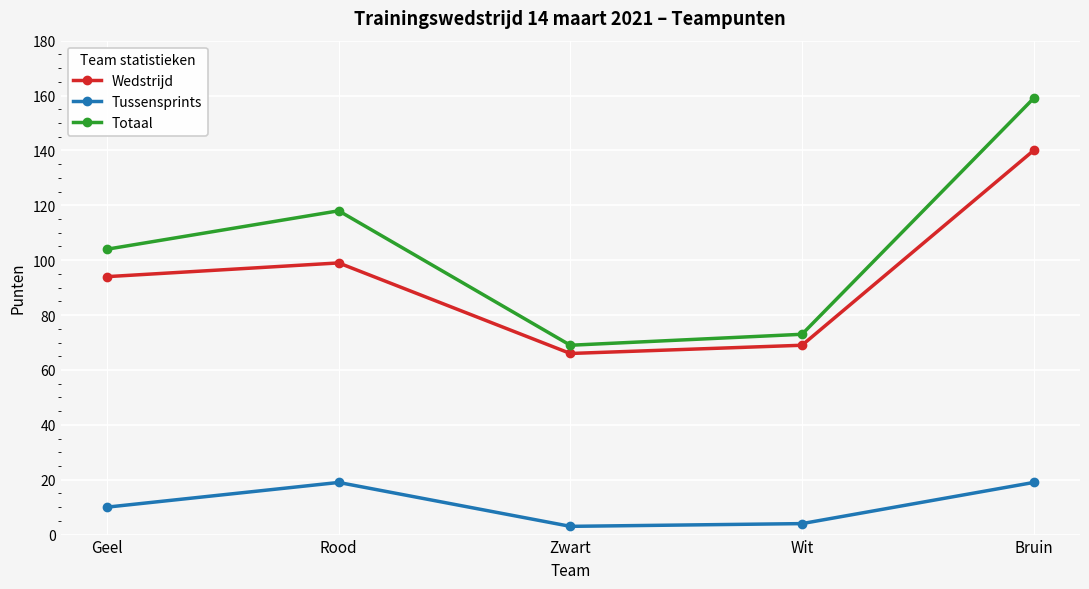

Rank the categories by Wedstrijd value from lowest to highest.

Zwart, Wit, Geel, Rood, Bruin